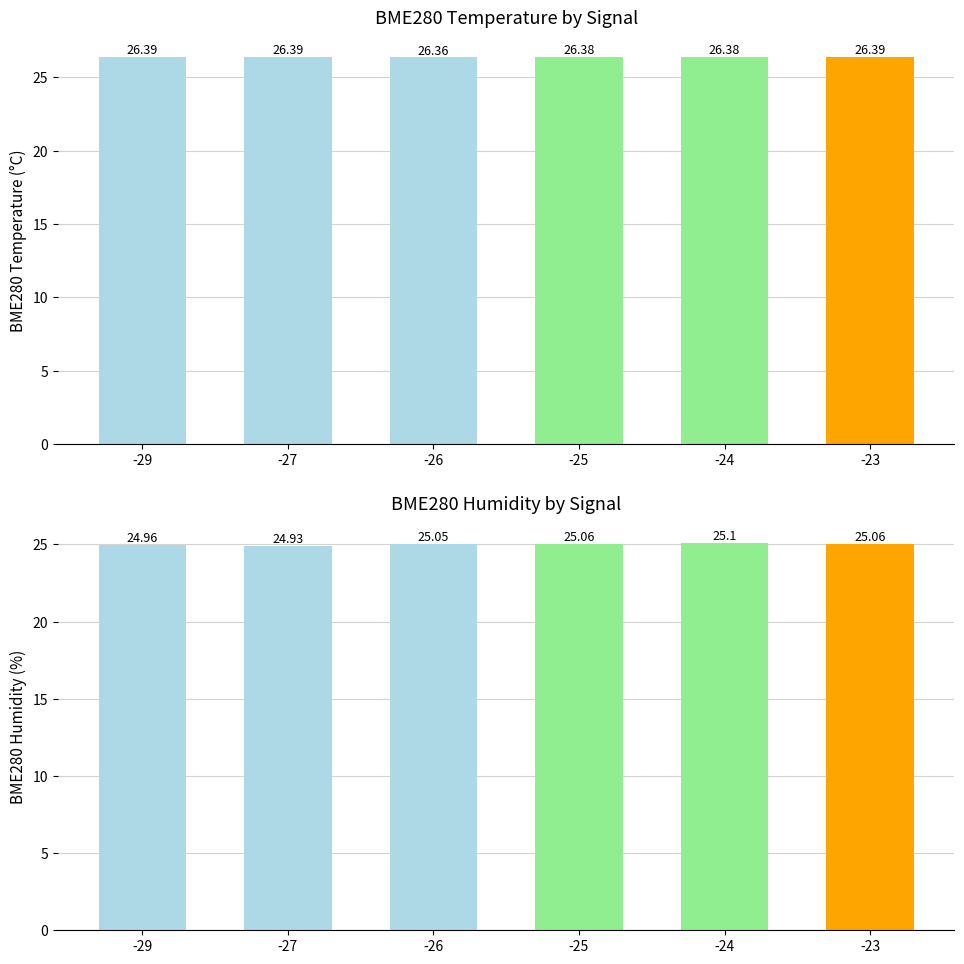

Which series changed the most between -29 and -24?

BME280_humidity